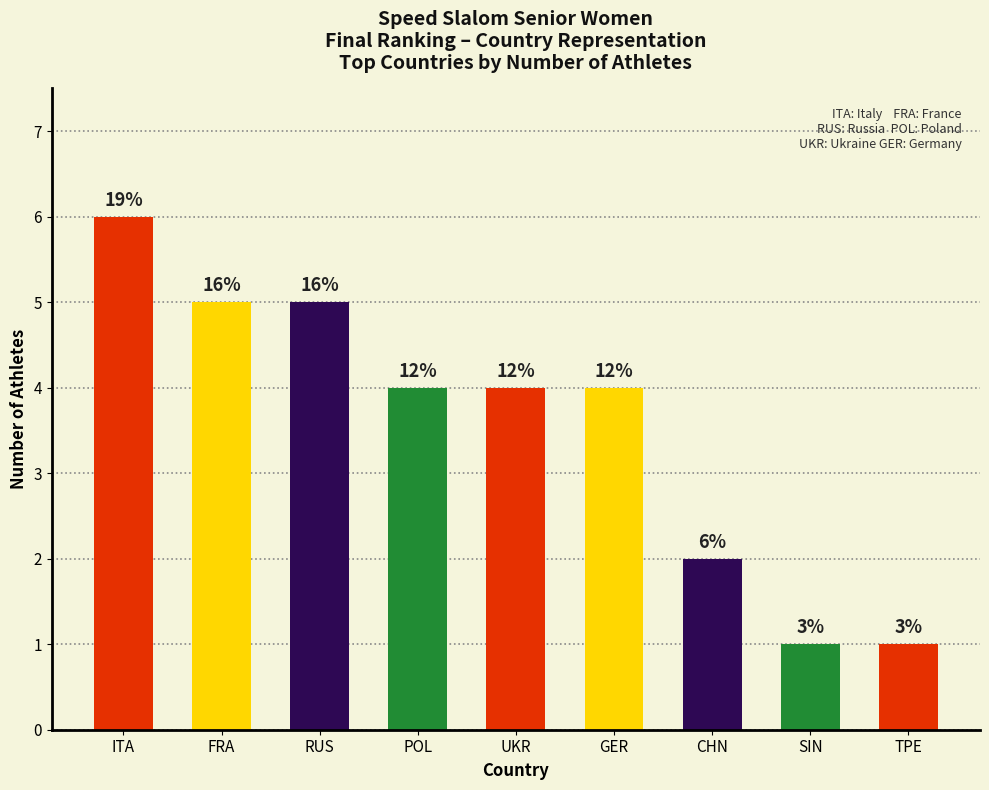

Are the bars horizontal?

No